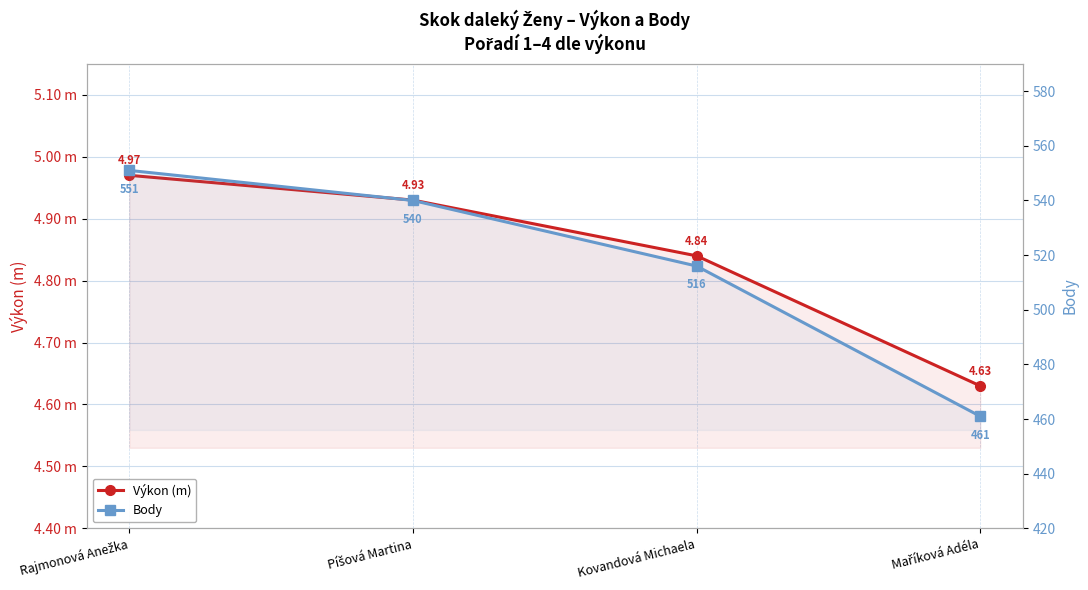

At which label is Body closest to 506?

Kovandová Michaela